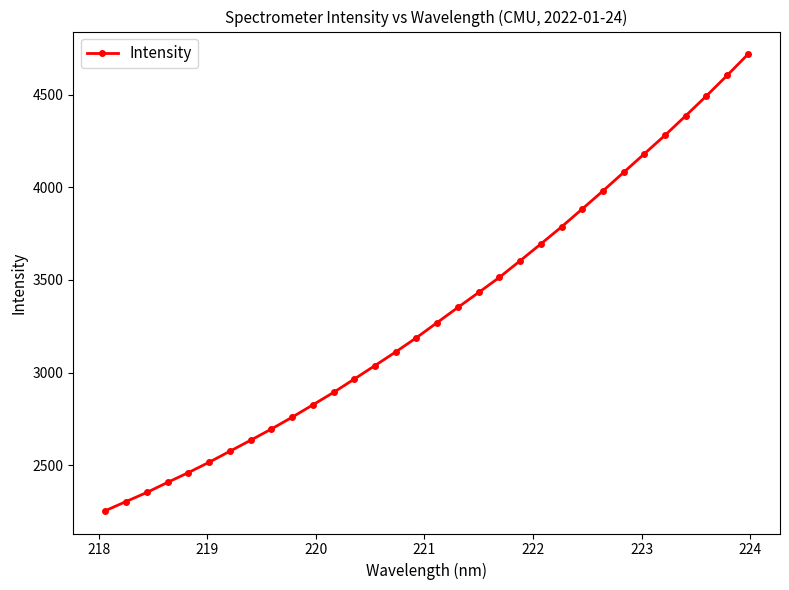

What is the value of the 9th point from the left?

2696.1